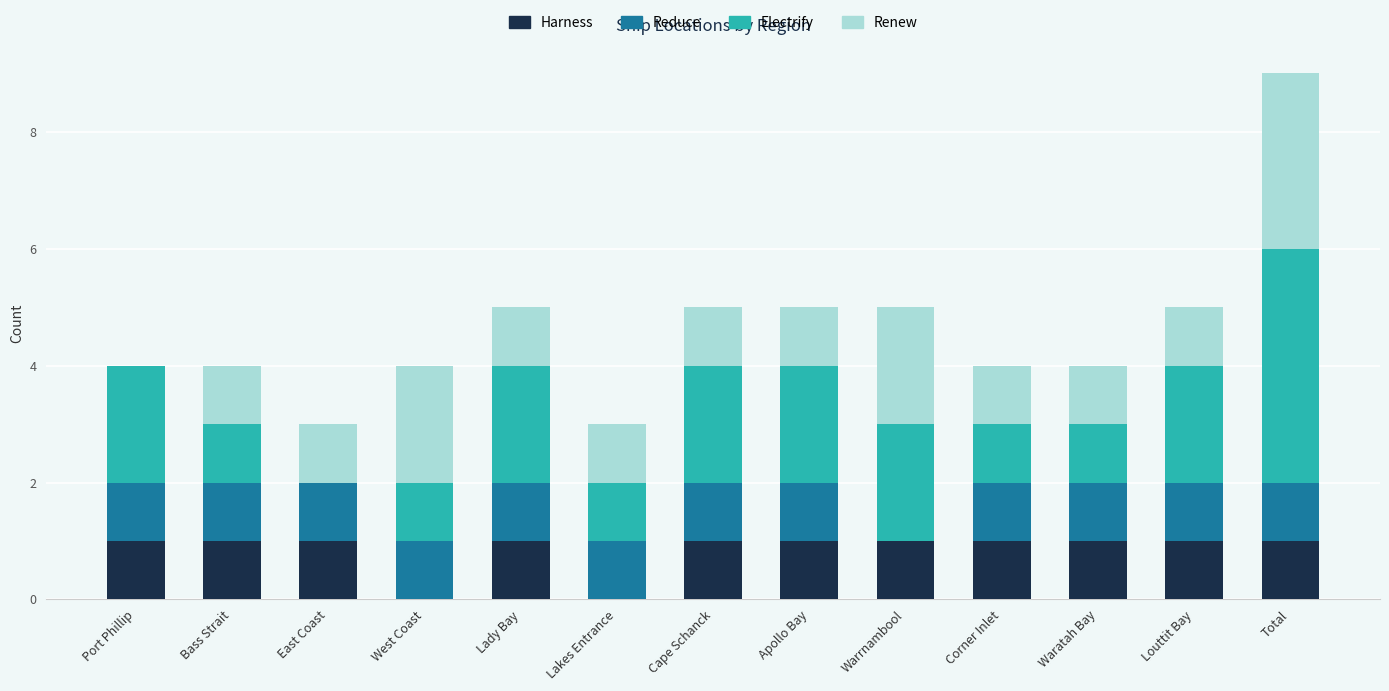

True or false: Harness has a value of 1 at Corner Inlet.

True